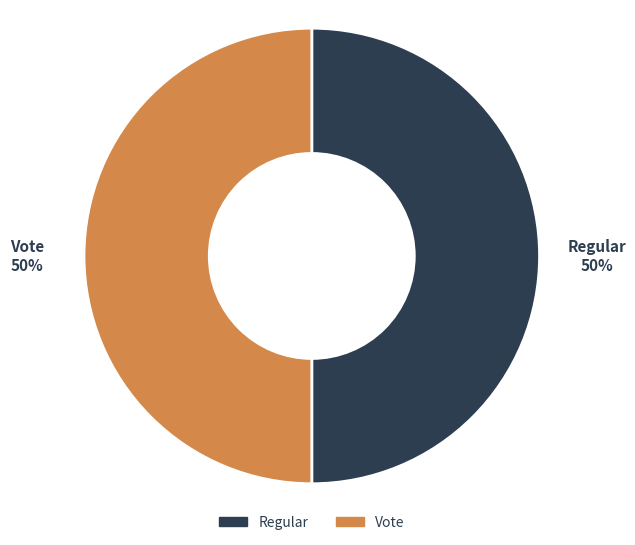

Approximately how many times larger is the value at Vote compared to Regular?

1.0